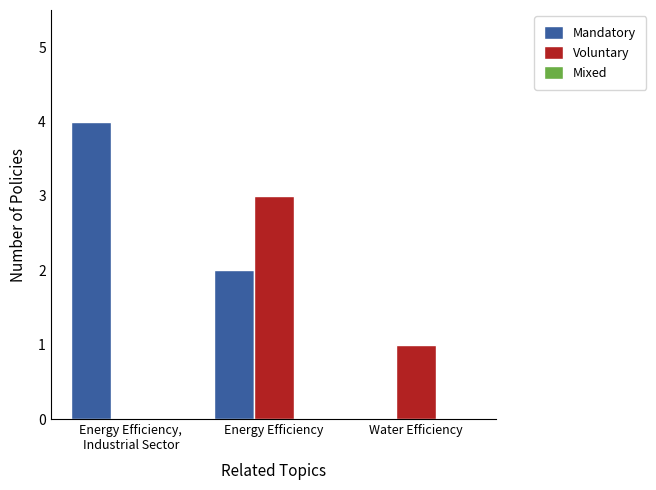

What is the approximate value of Voluntary at Energy Efficiency?

3